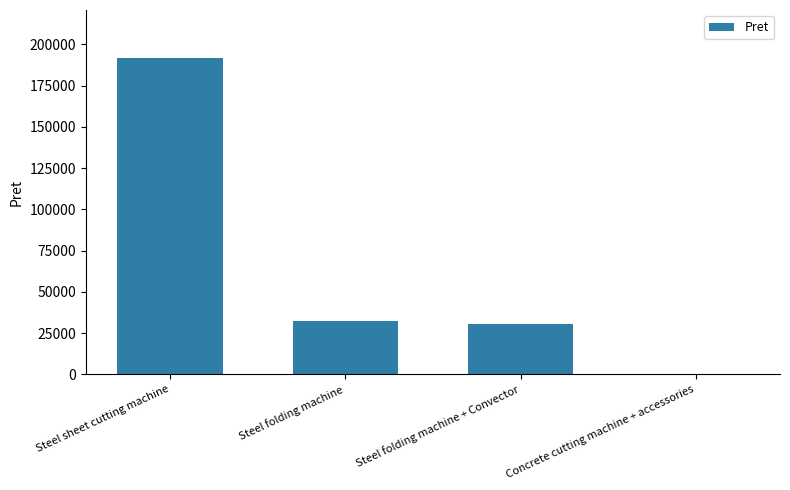

What is the sum of all values?

254926.8